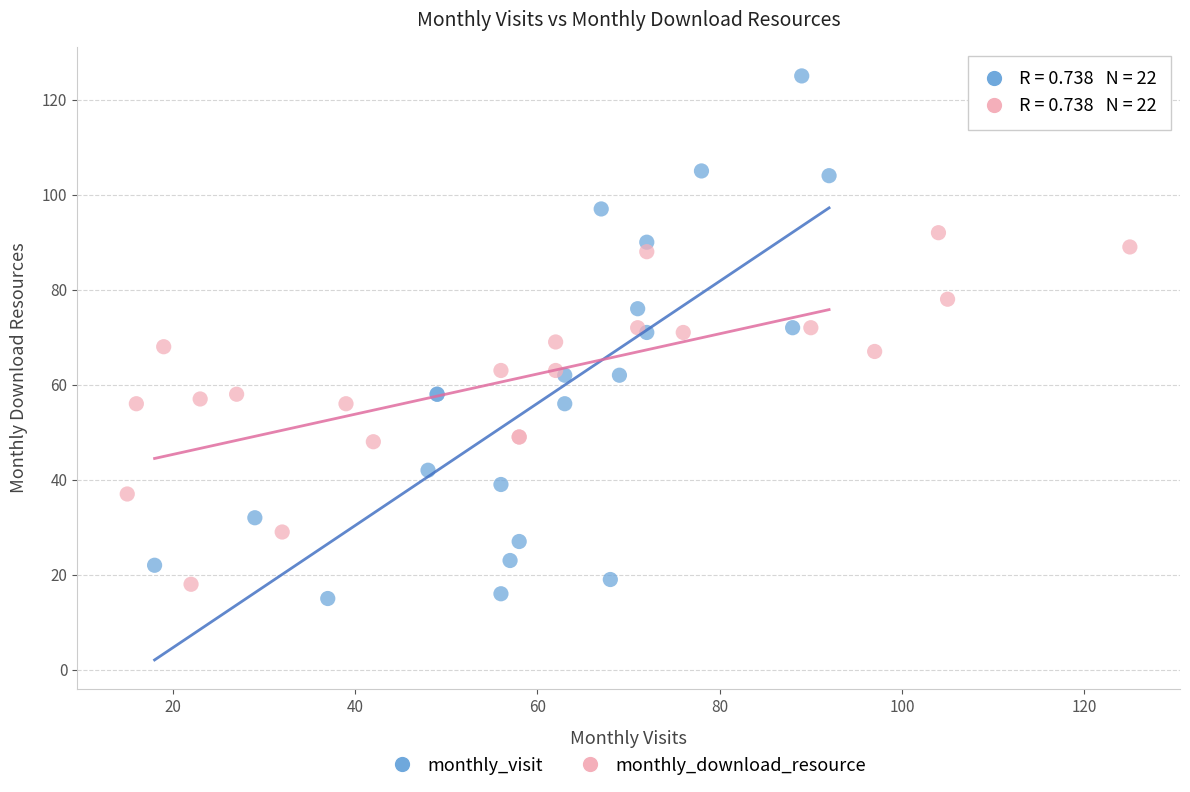

Which series has the widest spread of Y values?

monthly_visit